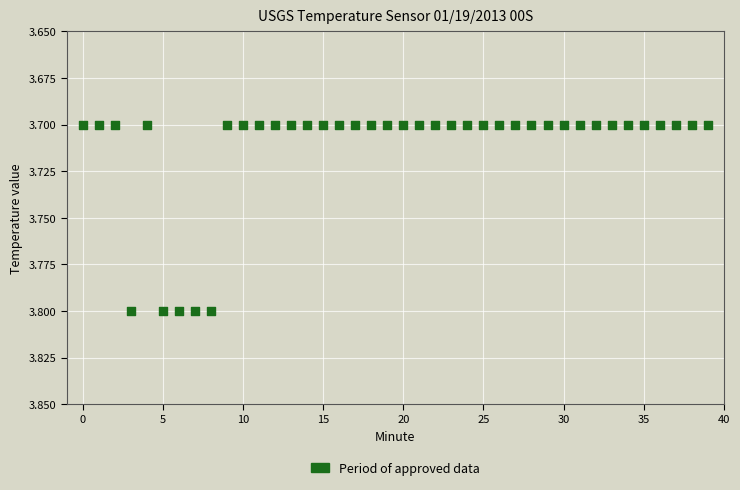

How many data points are displayed?

40